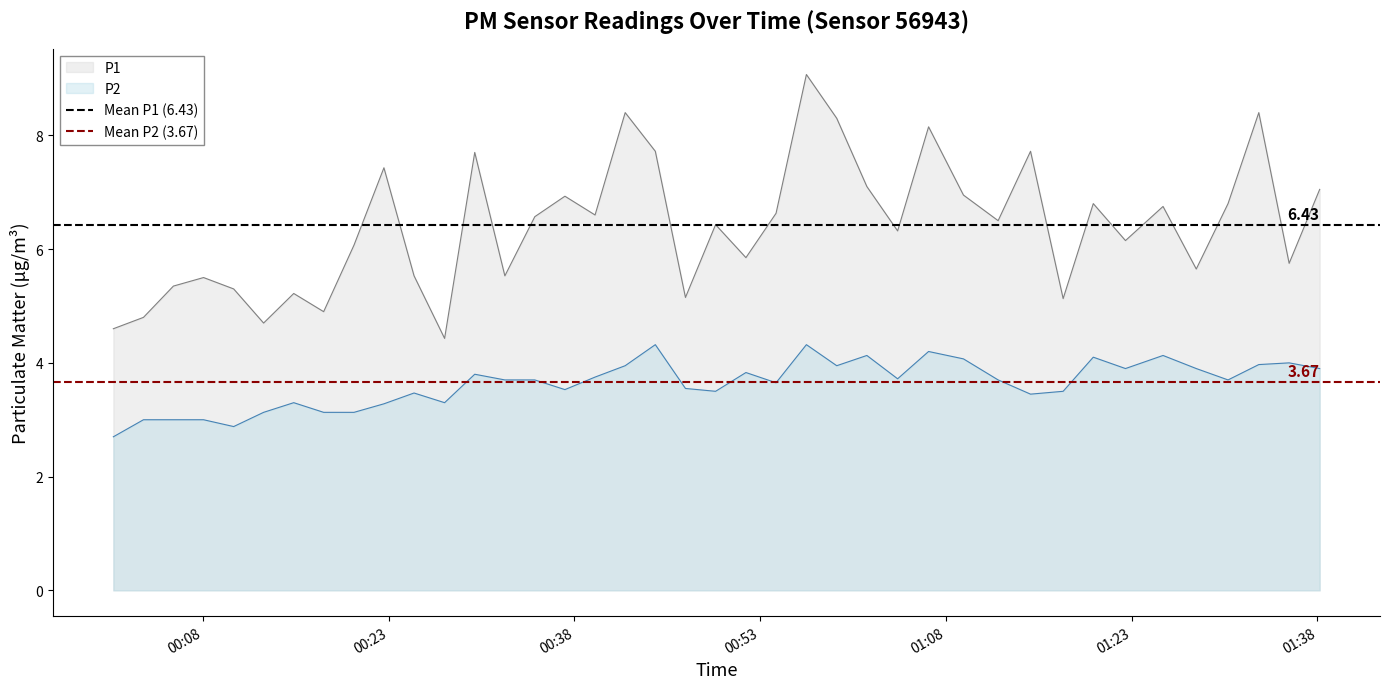

List the series in order of their overall mean, lowest first.

Mean P2 (3.67), Mean P1 (6.43)